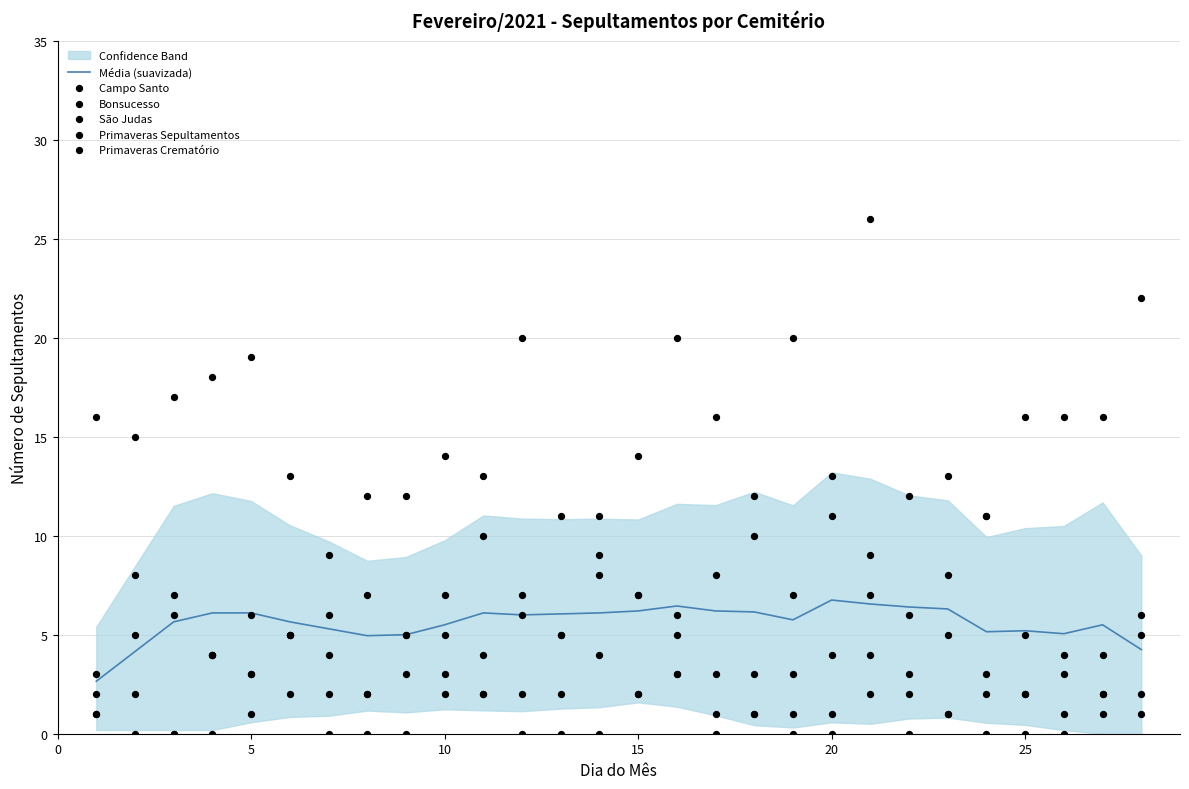

Is it true that Média (suavizada) equals 9.8 at 10?

False